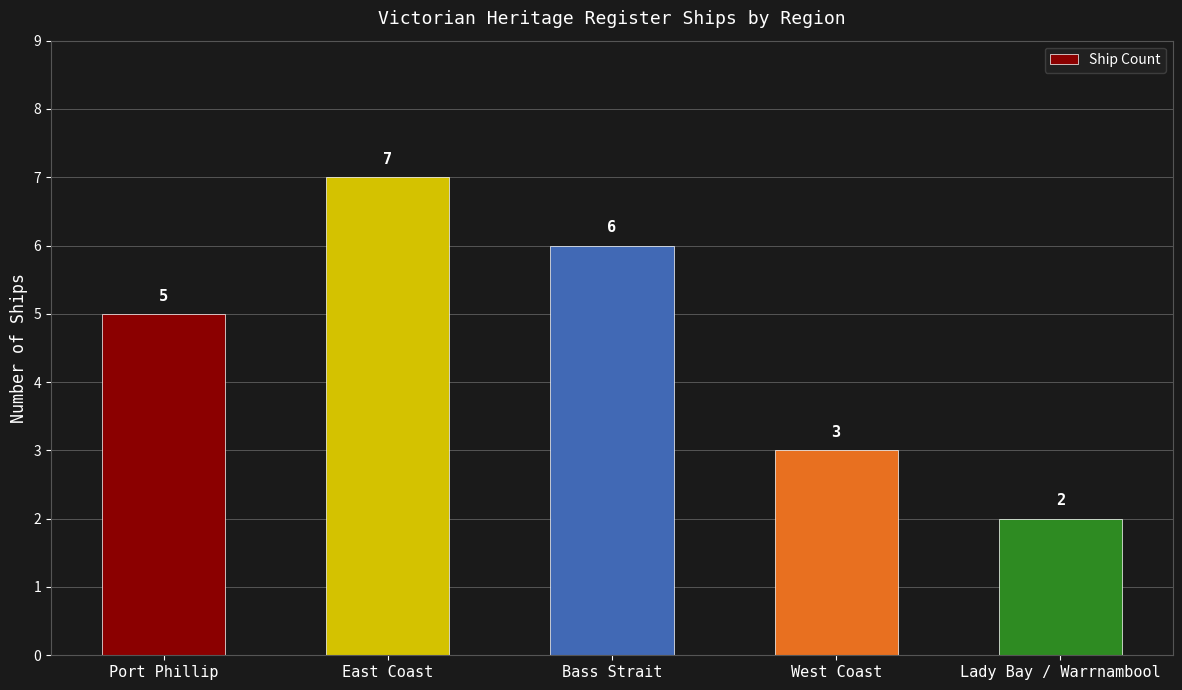

True or false: the data shows 5 at Port Phillip.

True